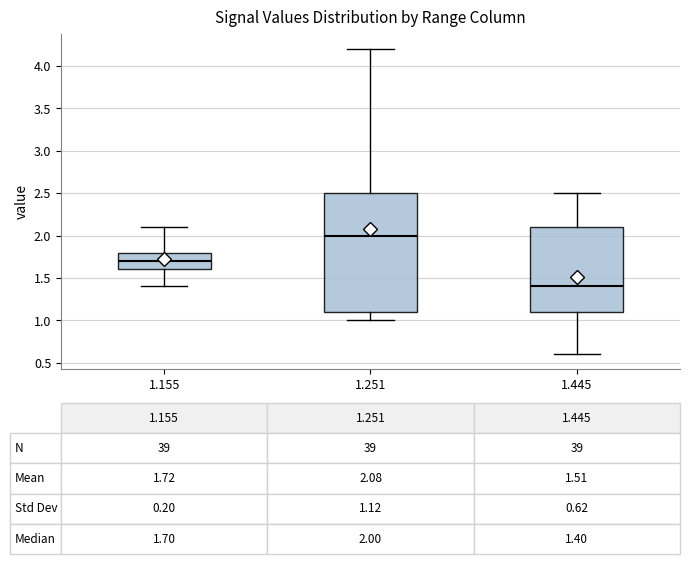

Which box's median line is the lowest?

1.445